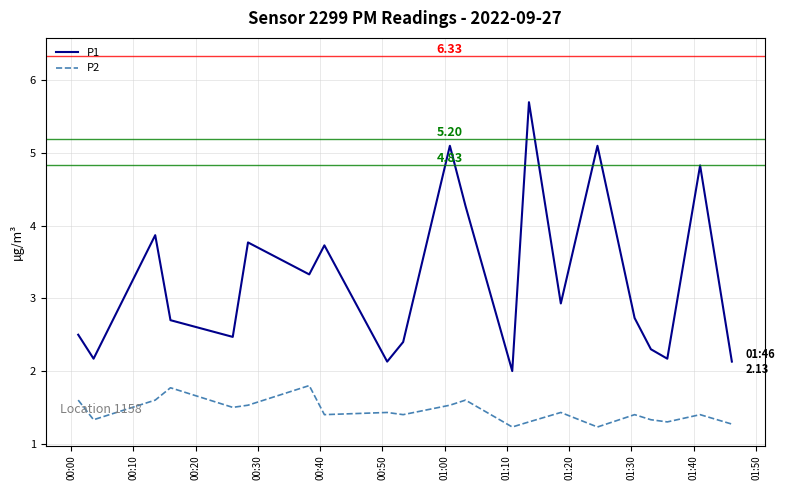

Does the chart have visible grid lines?

Yes